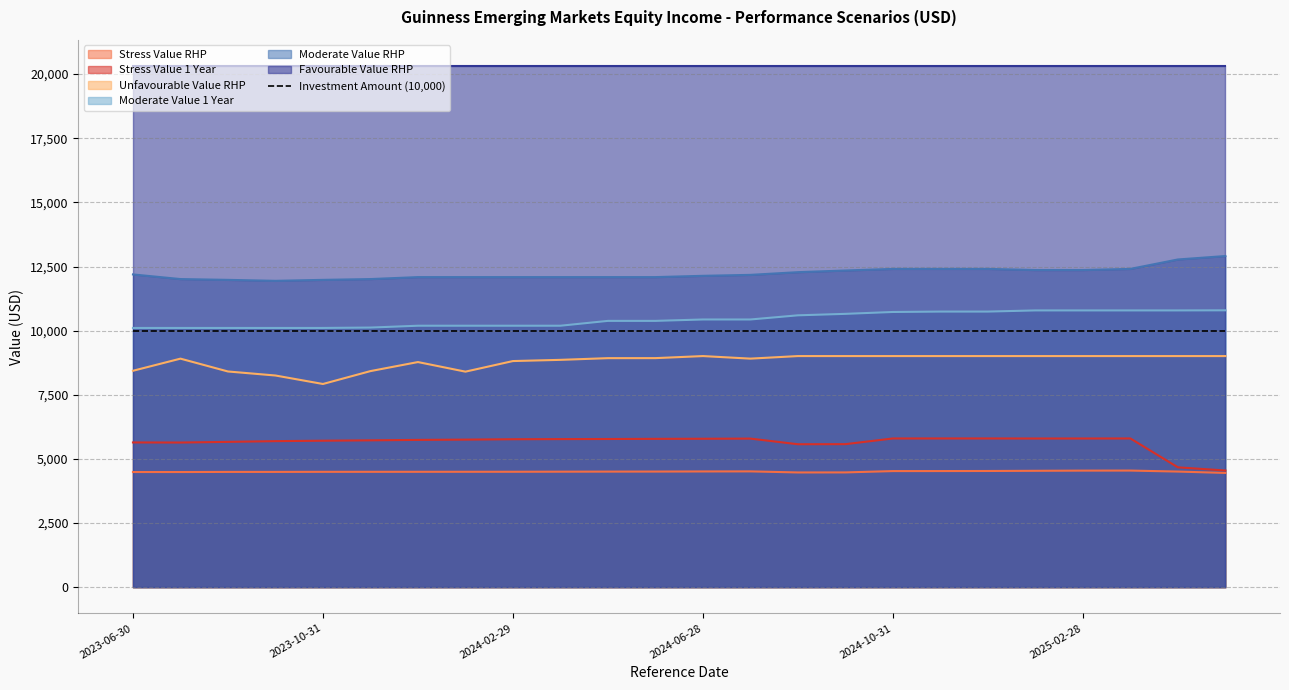

What is the maximum value for Moderate Value RHP?

12908.5